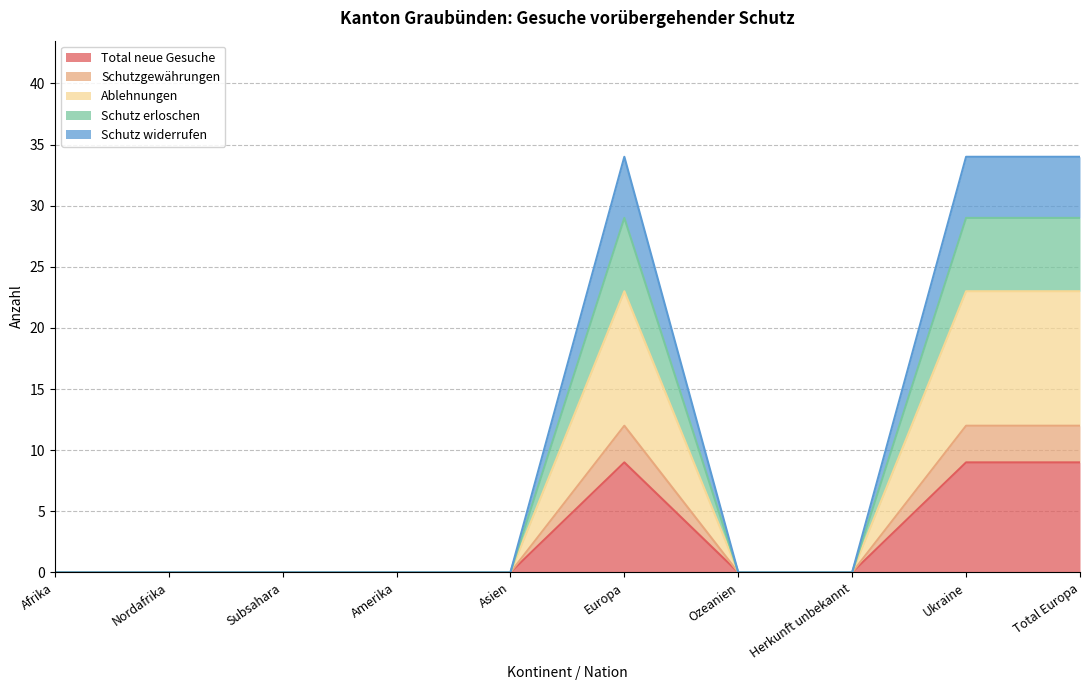

Which category has the highest value across all series?

Europa